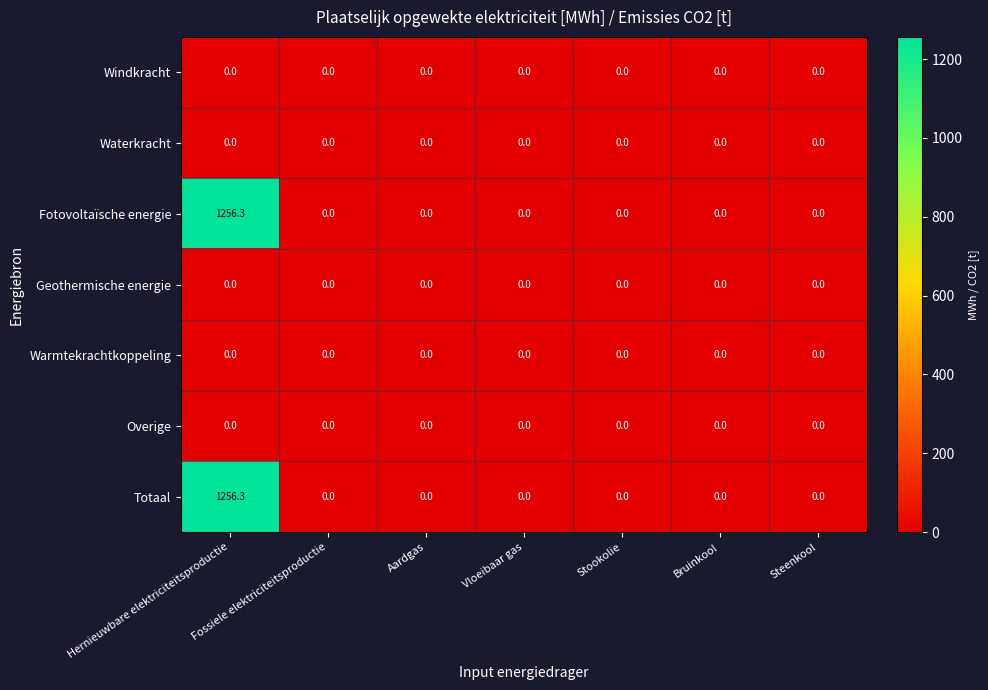

Count the number of data series in this chart.

7